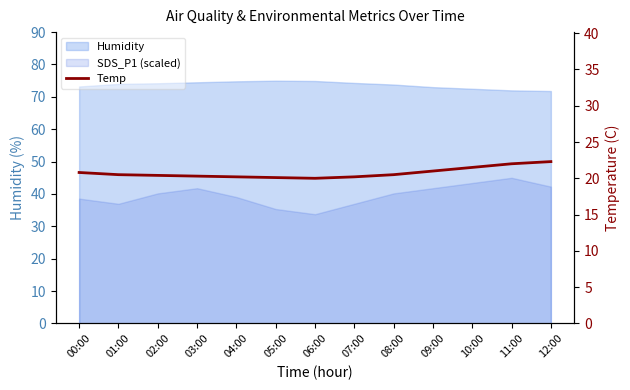

Reading right to left, list all the values displayed in this chart.

22.3	22.0	21.5	21.0	20.5	20.2	20.0	20.1	20.2	20.3	20.4	20.5	20.8